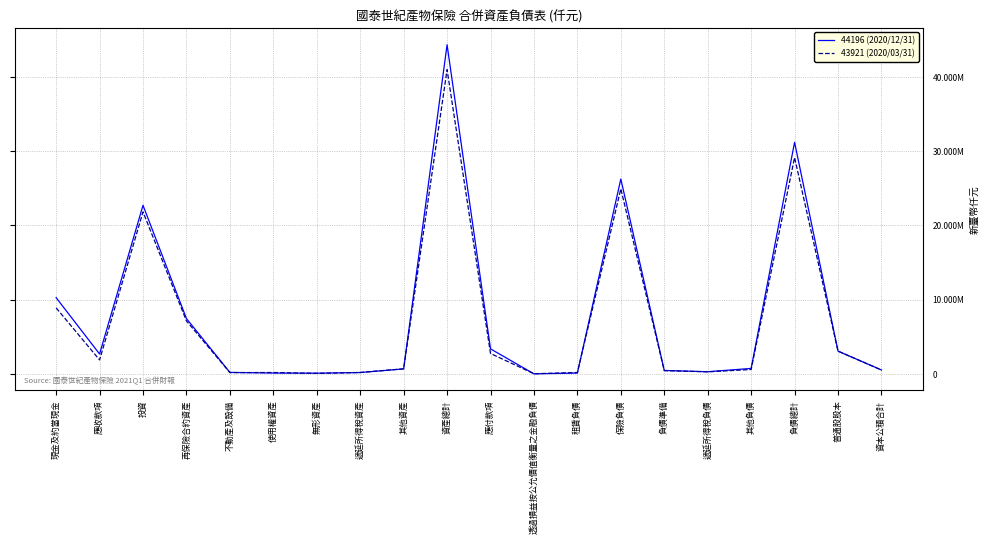

Is this an area chart (filled region under the line)?

No